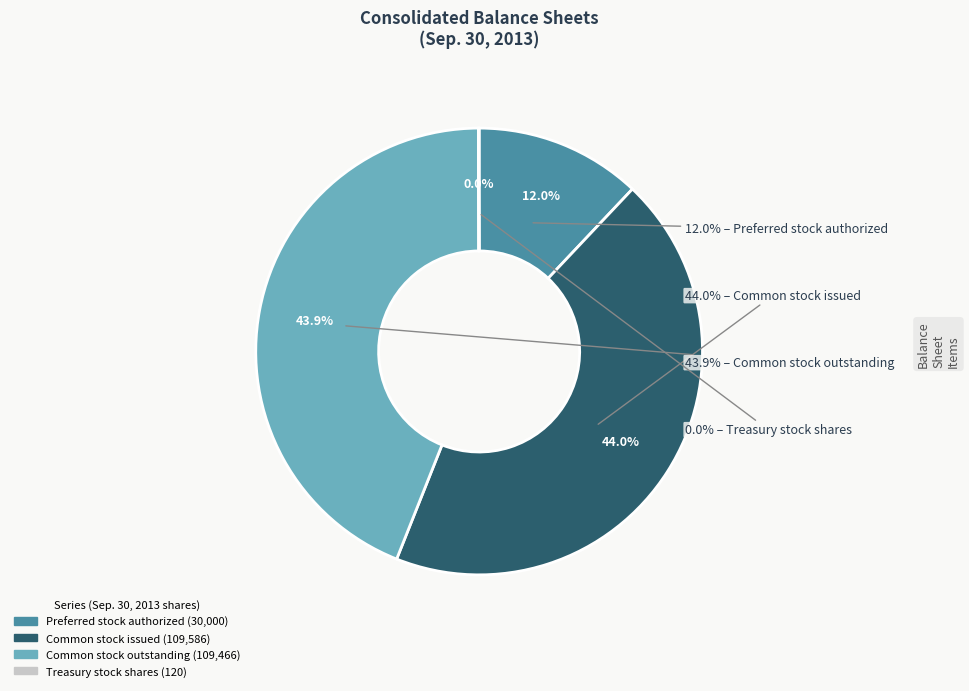

To the nearest percent, what percentage of the pie is Common stock issued?

44%